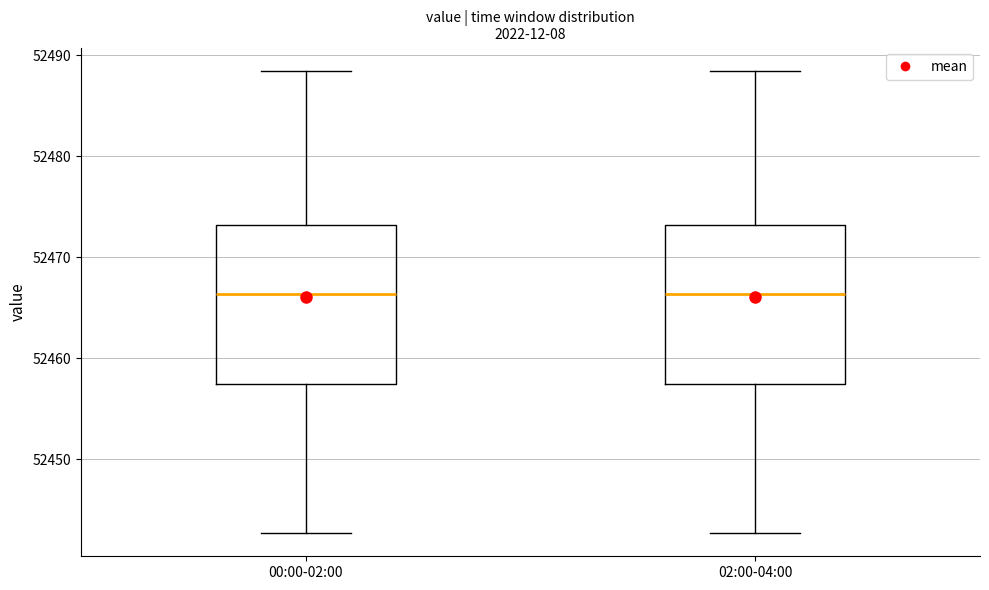

Where does the median line of the box for 00:00-02:00 sit on the y-axis? The values are not printed on the chart, so give them approximately, as read against the axis.

52466